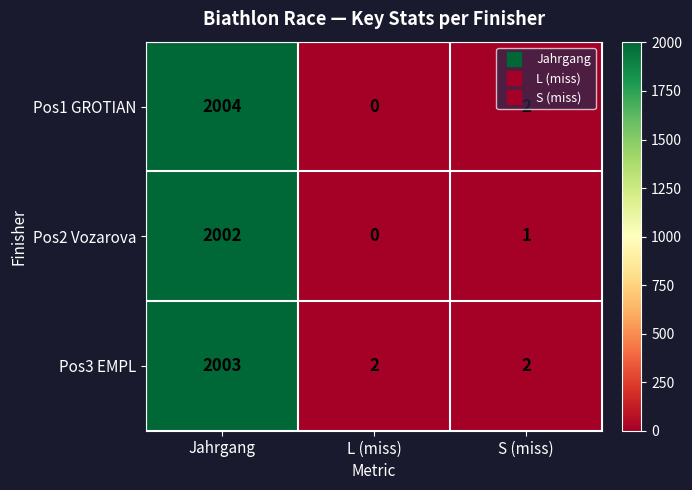

At which category is the sum across all series the highest?

Jahrgang